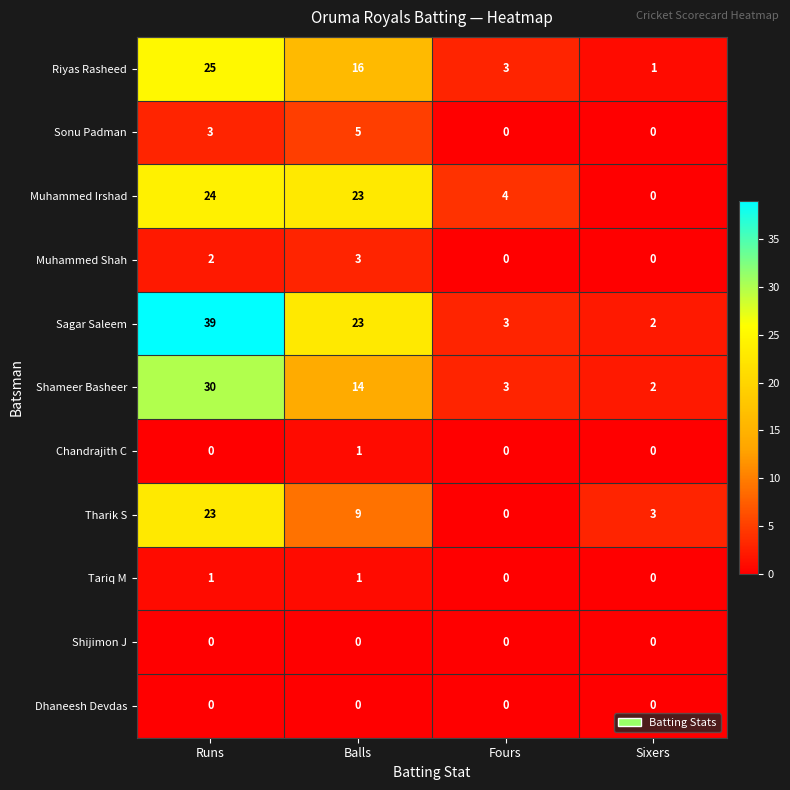

List the labels in order of Sagar Saleem value, smallest first.

Sixers, Fours, Balls, Runs